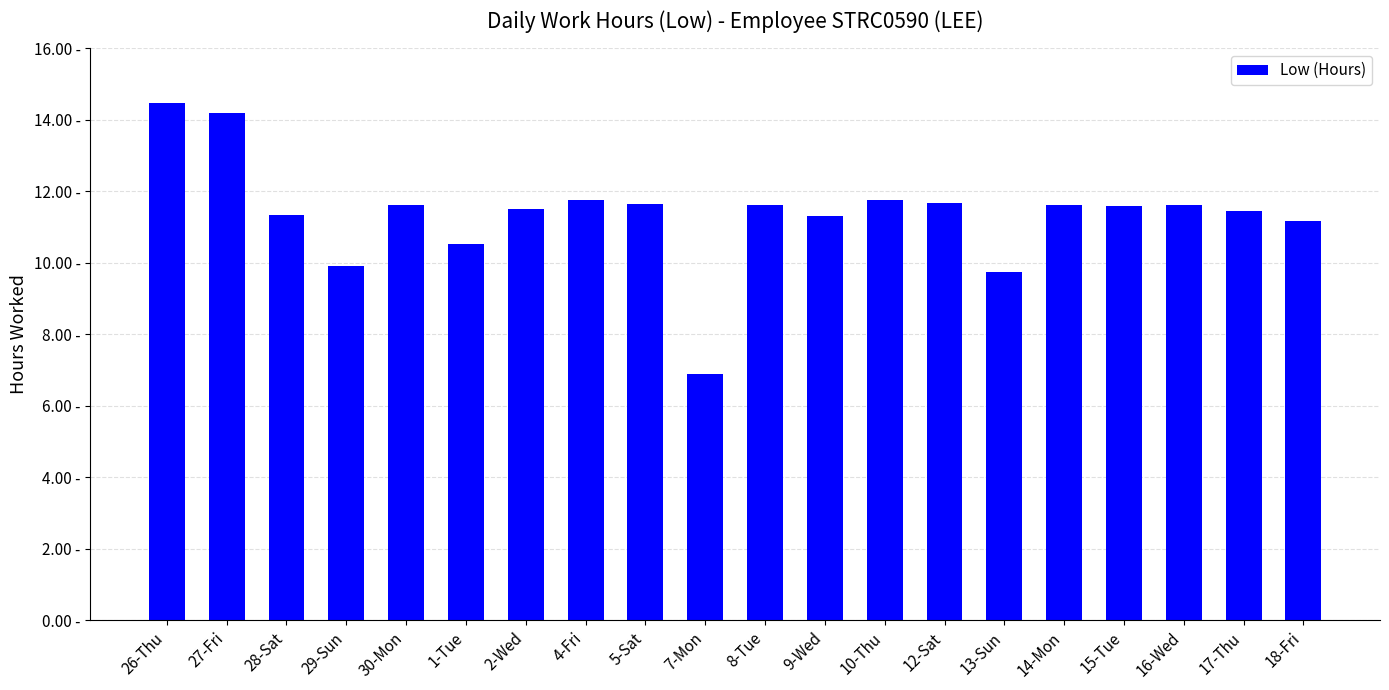

The chart shows a value of 6.6 at 8-Tue. True or false?

False